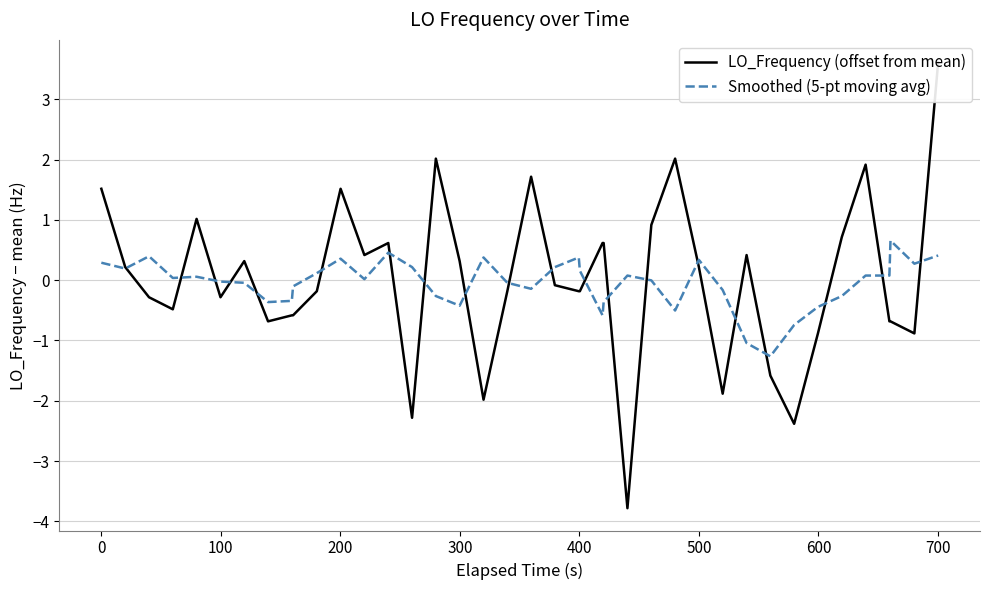

What is the value of the Smoothed (5-pt moving avg) point at the 8th from the left?

-0.4